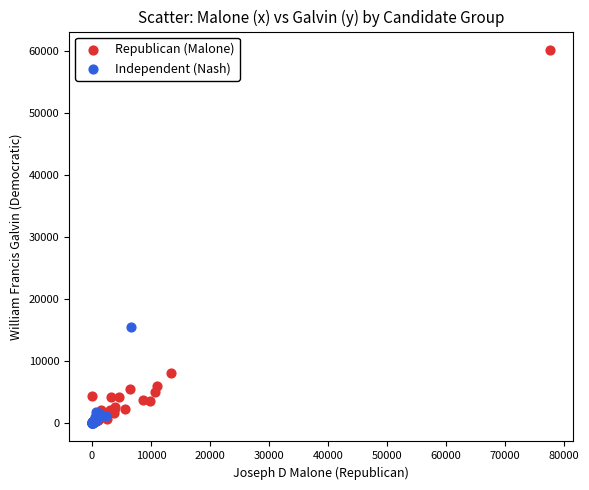

Which series has the largest Y range (max minus min)?

Republican (Malone)